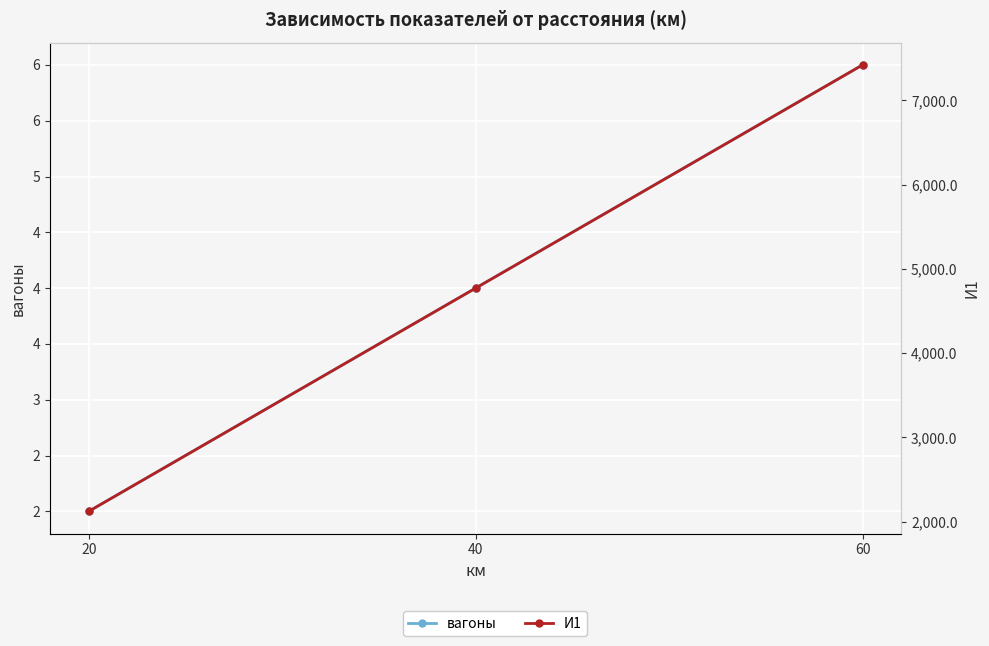

Is the value of И1 at 40 greater than the value of вагоны at 40?

Yes